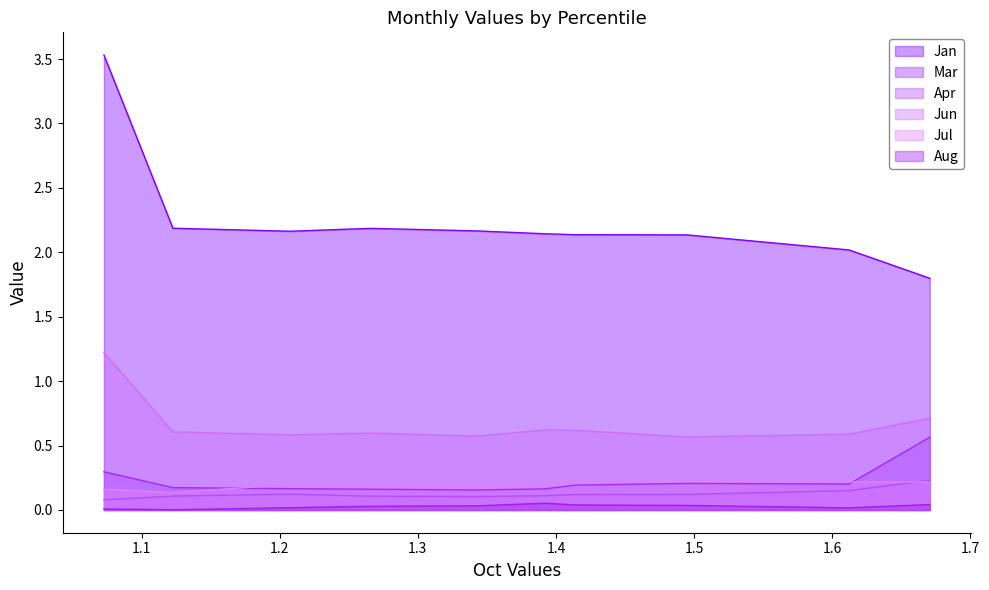

What are all the series names shown in the legend?

Jan, Mar, Apr, Jun, Jul, Aug